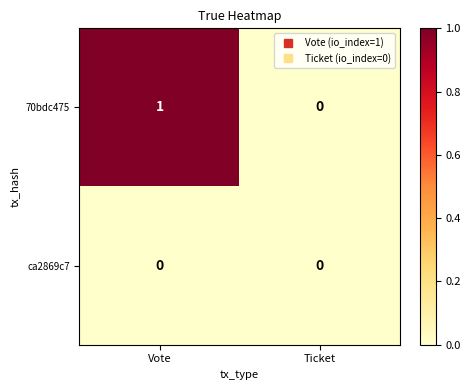

Which series has the largest total across all categories?

70bdc475